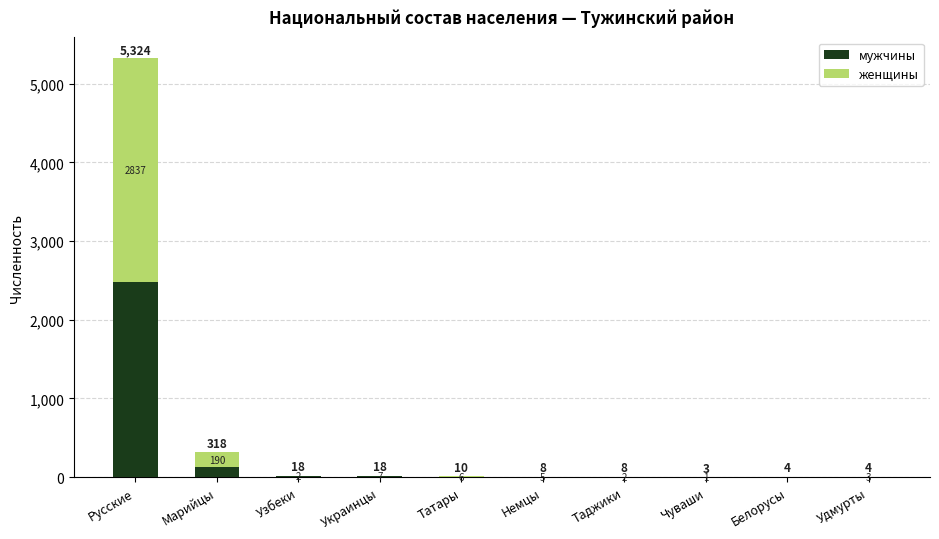

What is the total value across all series at Чуваши?

3